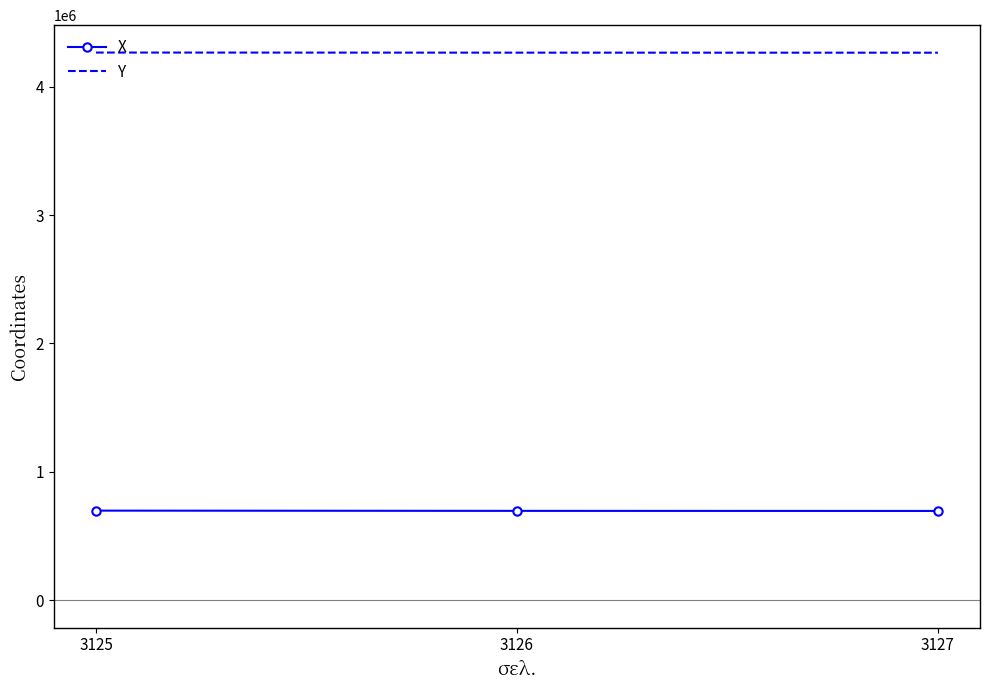

Where is X nearest to the value 696643?

3126